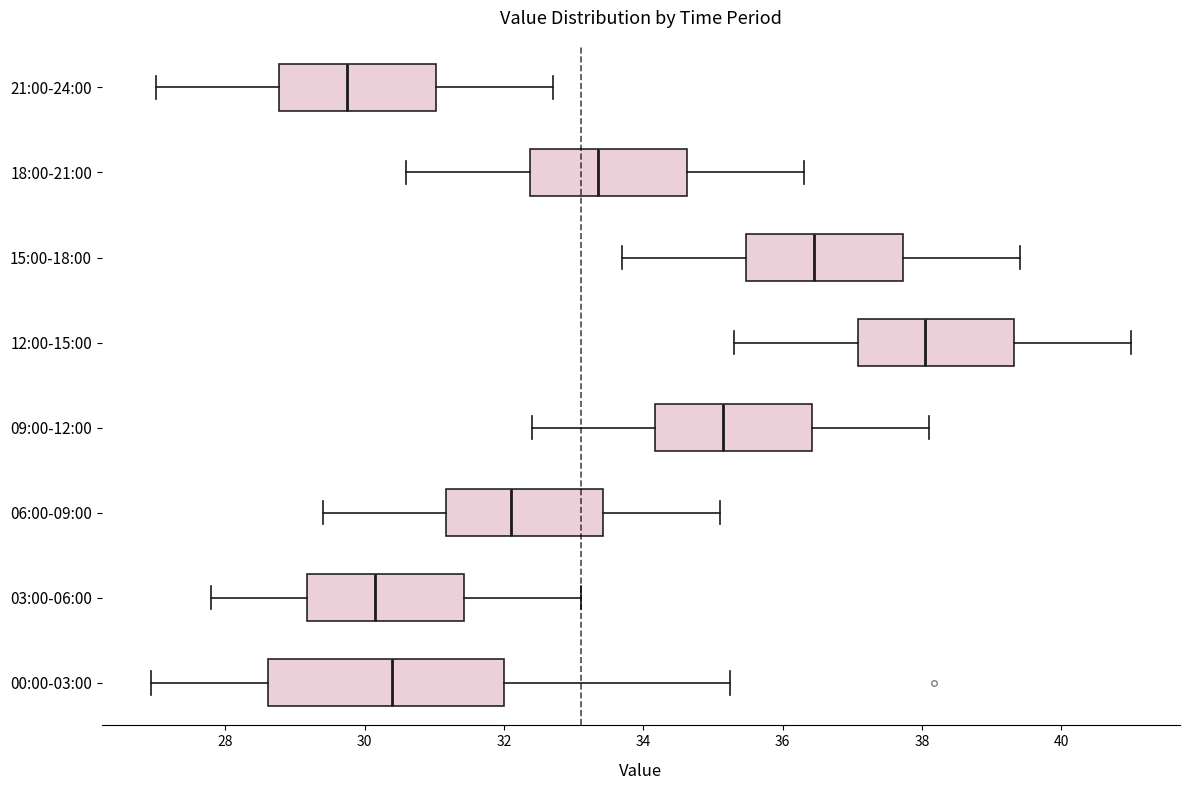

Where does the median line of the box for 06:00-09:00 sit on the x-axis? The values are not printed on the chart, so give them approximately, as read against the axis.

32.2